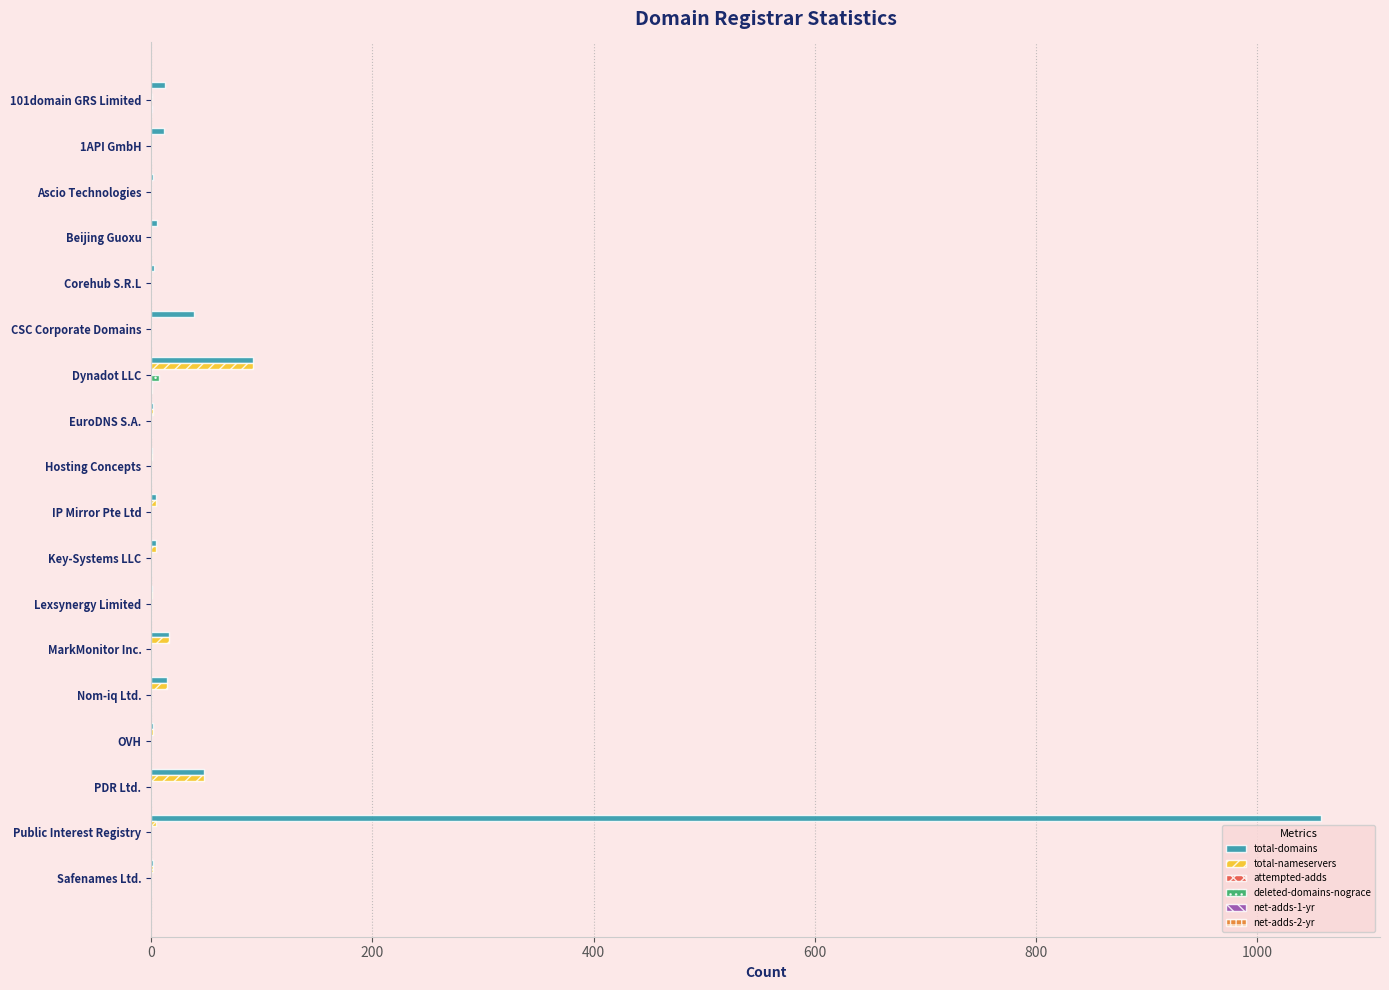

Which series has the largest total across all categories?

total-domains